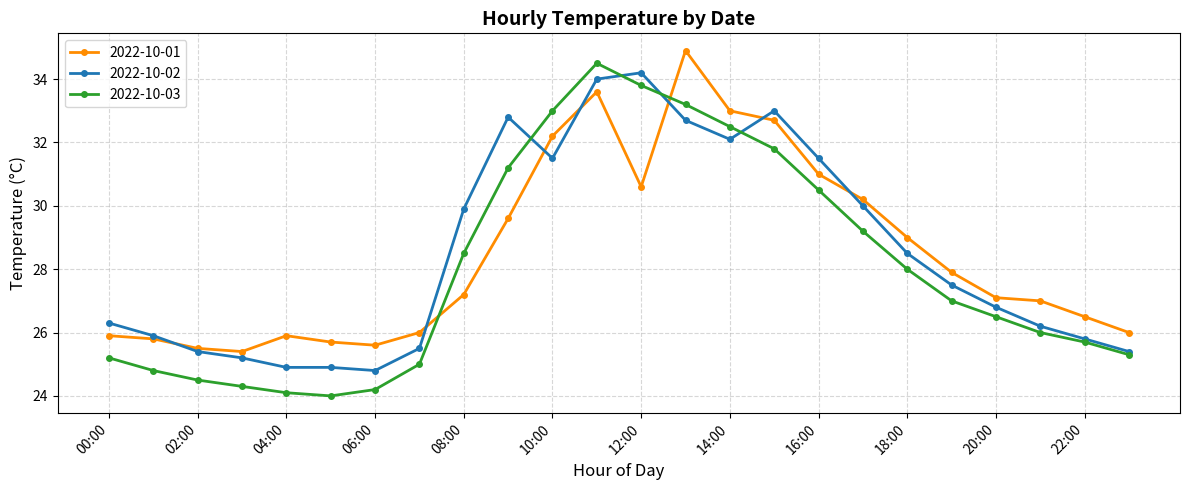

What is the lowest value of the 2022-10-01 series?

25.4